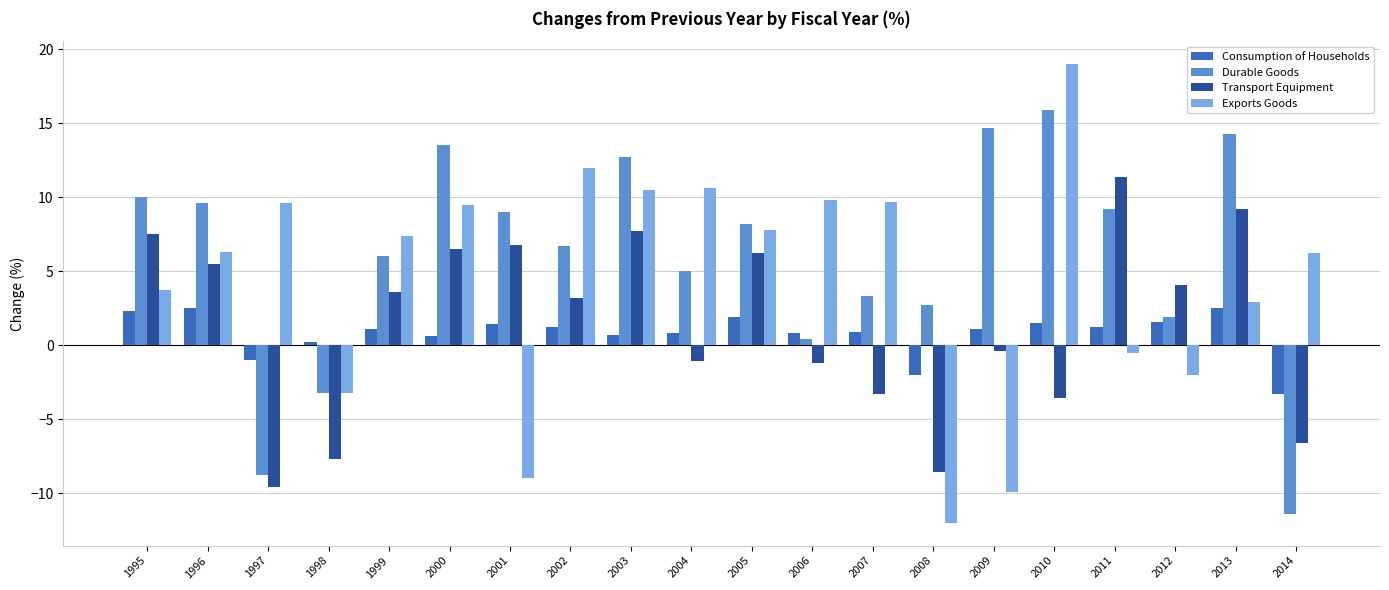

The value of Transport Equipment at 2000 is 6.5. True or false?

True